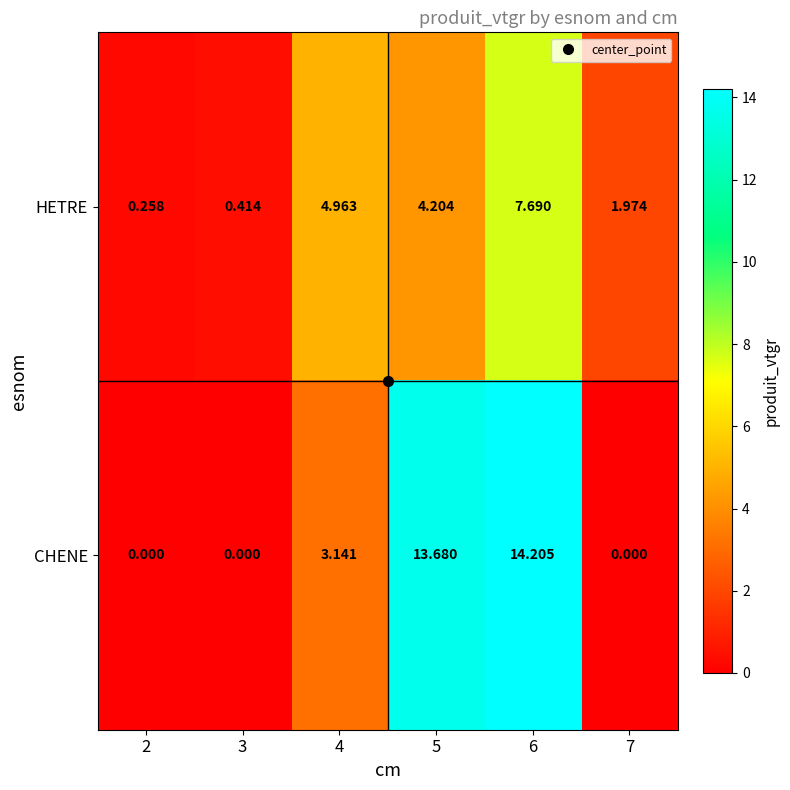

Which series changed the most between 3 and 6?

CHENE